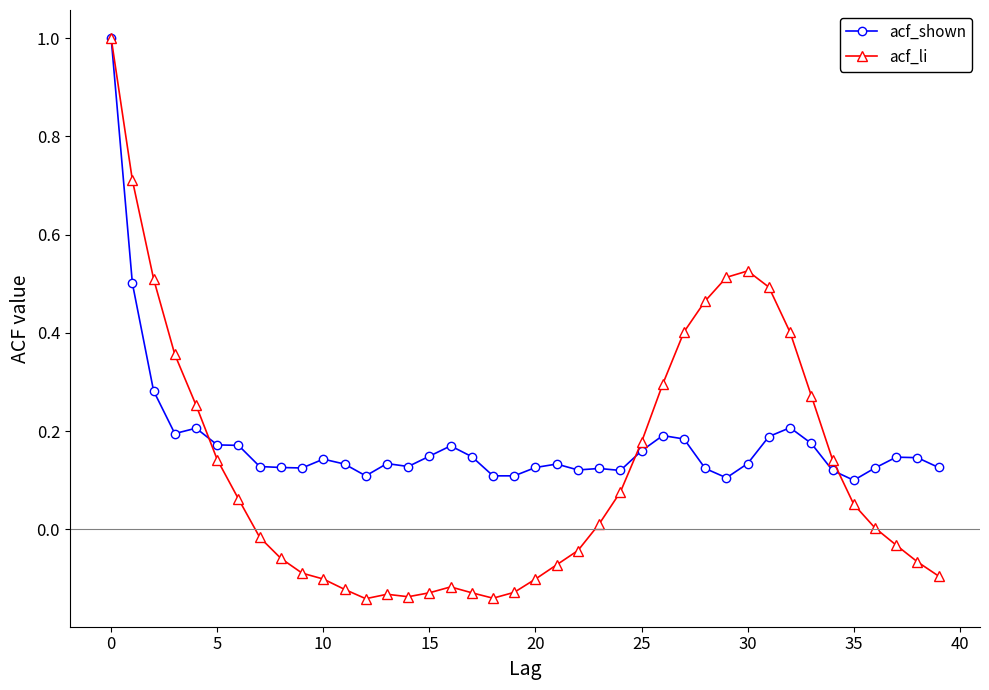

What is the greatest value displayed?

1.0